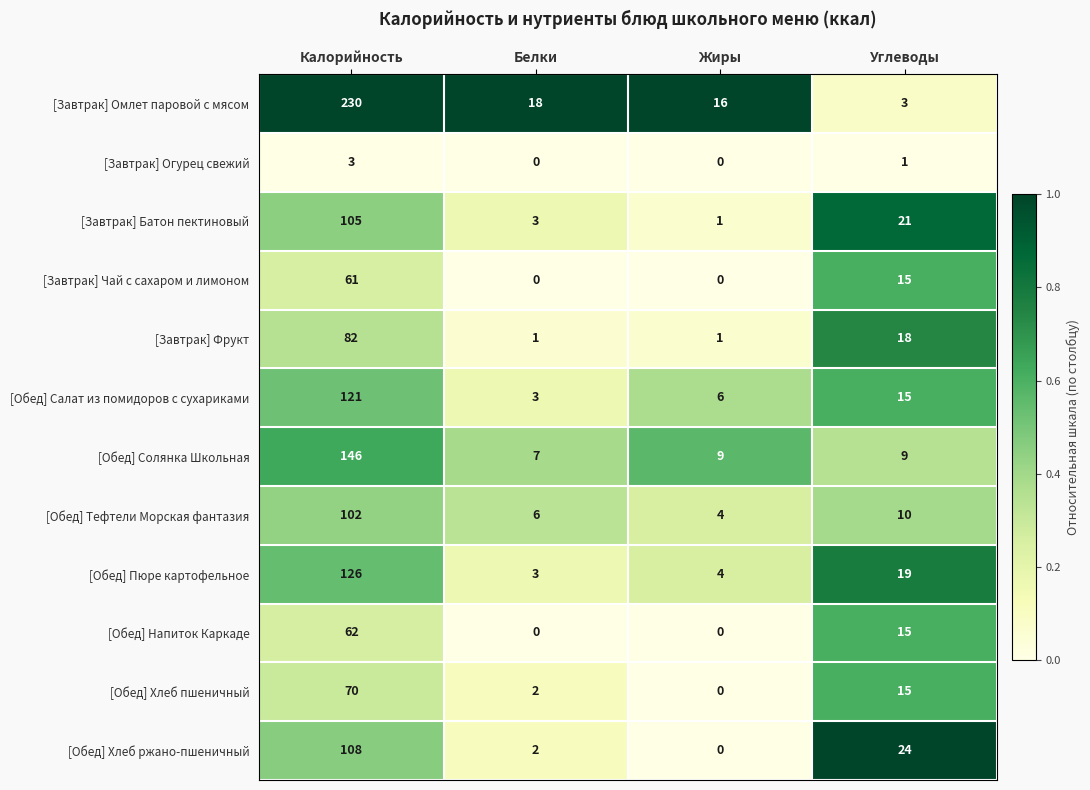

Rank the series by their maximum value, from highest to lowest.

[Завтрак] Омлет паровой с мясом, [Обед] Солянка Школьная, [Обед] Пюре картофельное, [Обед] Салат из помидоров с сухариками, [Обед] Хлеб ржано-пшеничный, [Завтрак] Батон пектиновый, [Обед] Тефтели Морская фантазия, [Завтрак] Фрукт, [Обед] Хлеб пшеничный, [Обед] Напиток Каркаде, [Завтрак] Чай с сахаром и лимоном, [Завтрак] Огурец свежий